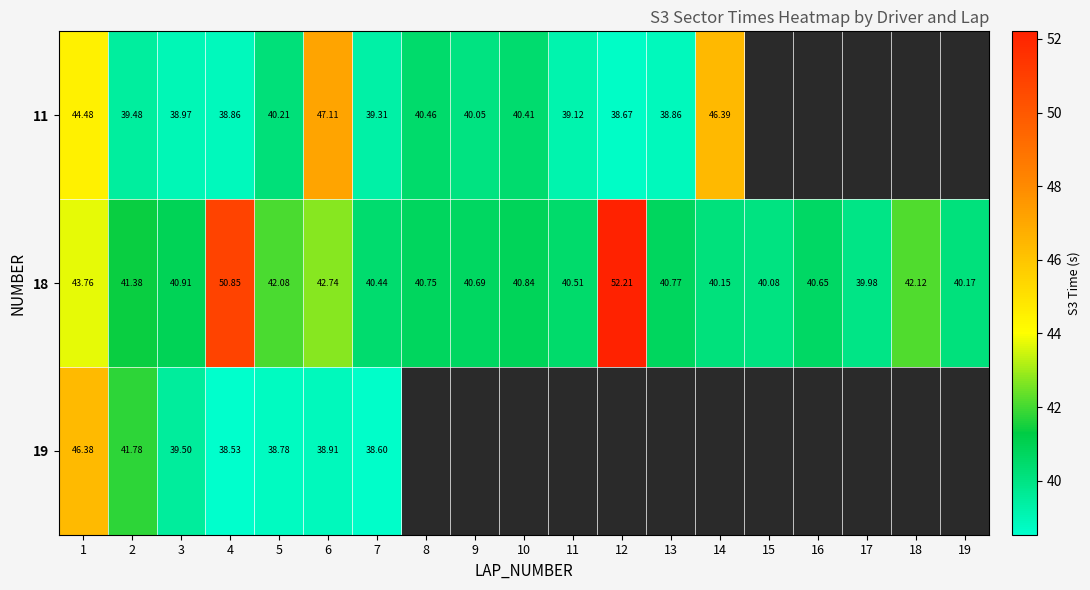

Is the value of 11 at 3 greater than the value of 18 at 7?

No